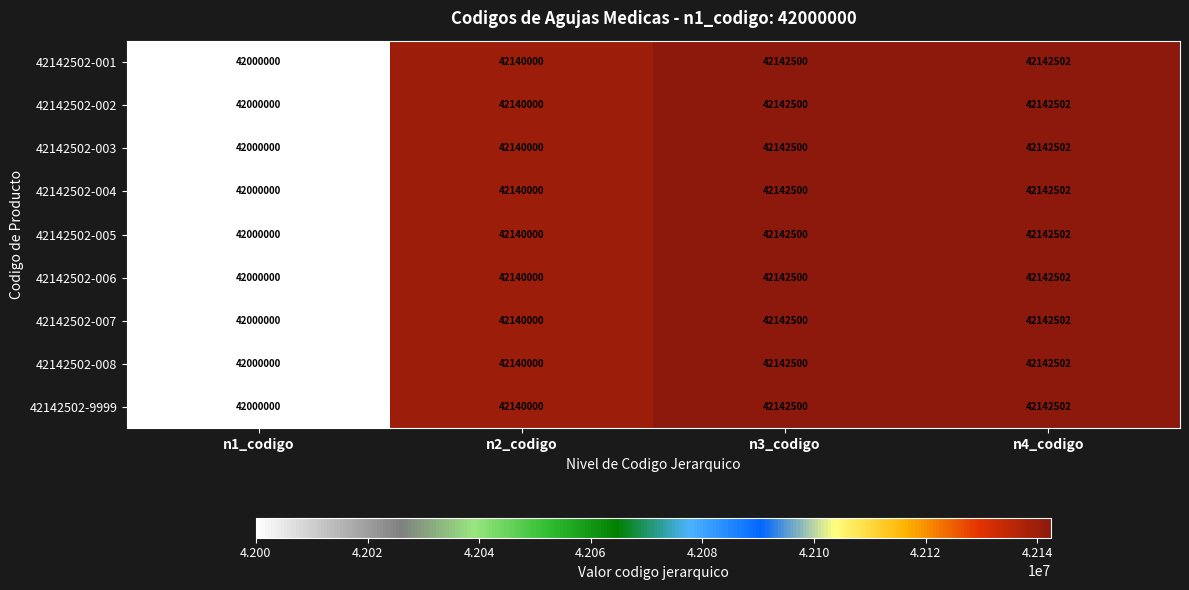

What is the difference between the 42142502-003 values at n1_codigo and n2_codigo?

140000